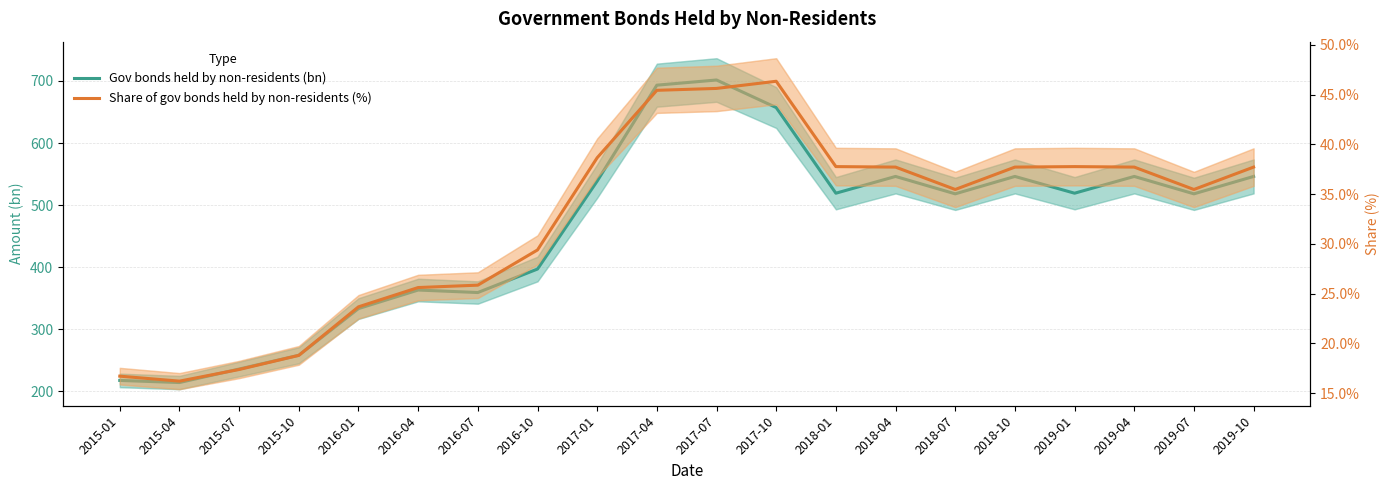

Rank the series by their average value, from lowest to highest.

Share of gov bonds held by non-residents (%), Gov bonds held by non-residents (bn)